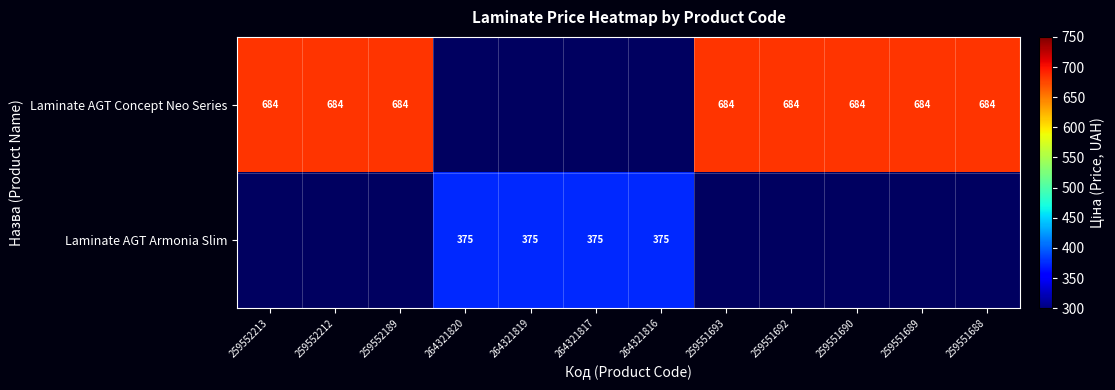

Count the number of data series in this chart.

2